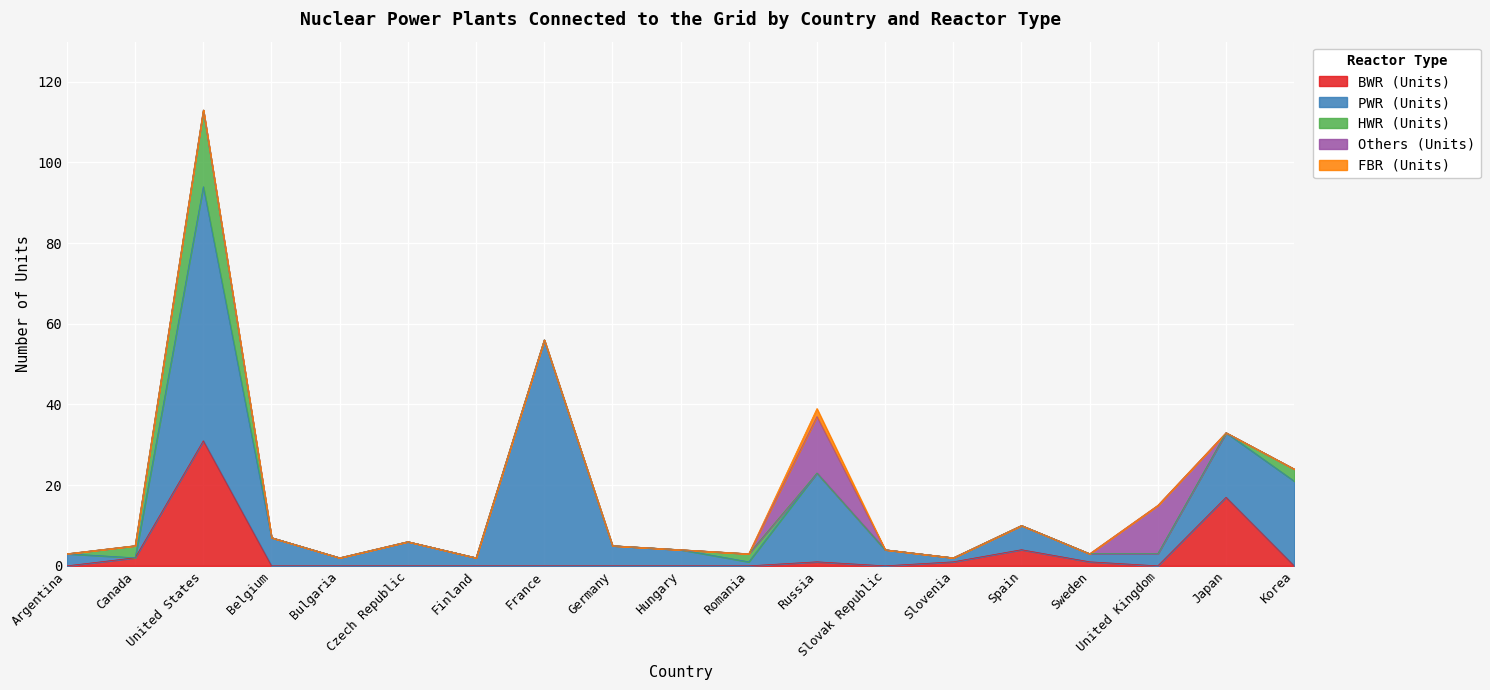

Is it true that FBR (Units) equals -1 at Japan?

False